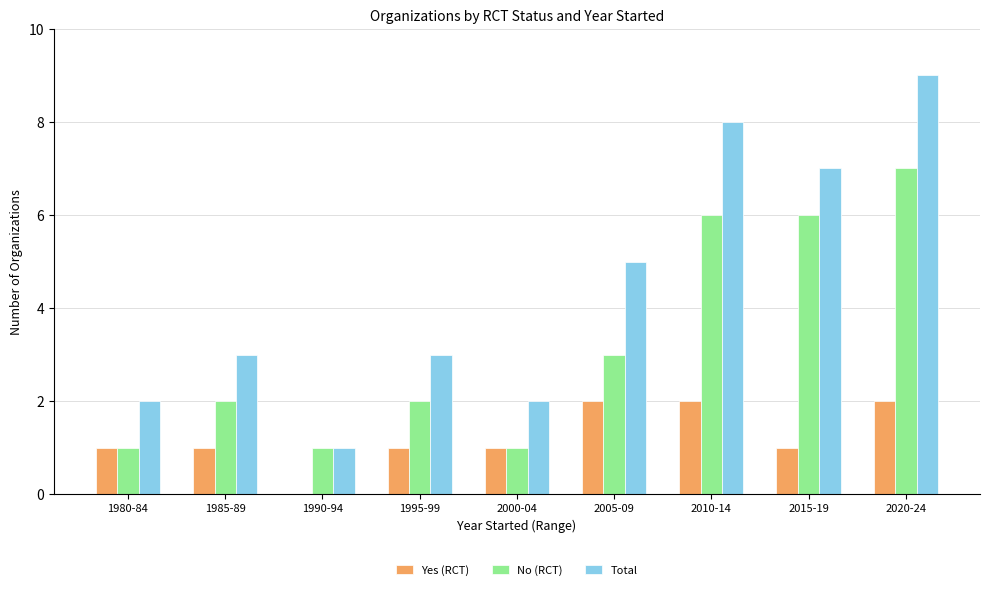

What is the maximum value for Total?

9